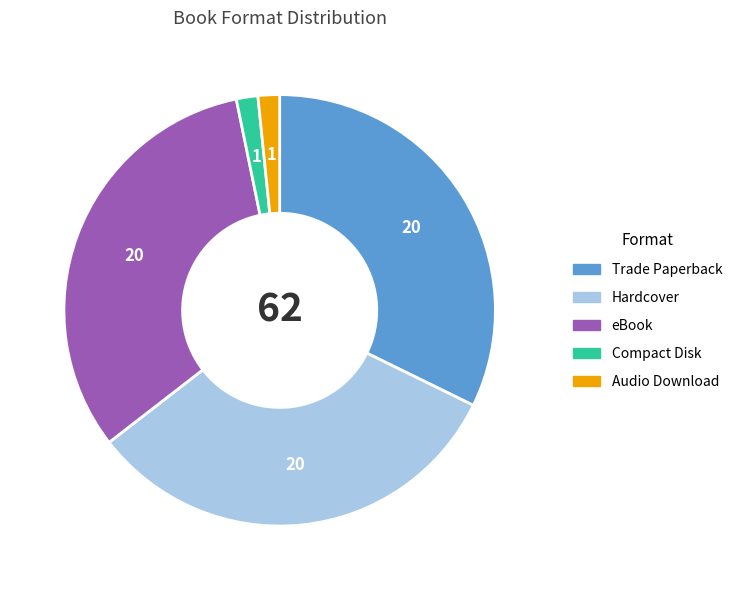

Which has a higher value, eBook or Audio Download?

eBook